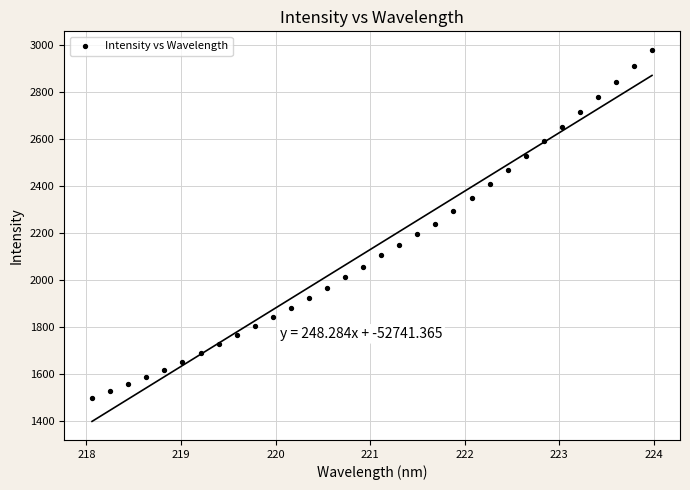

What is the range of Y values (max minus min)?

1480.9